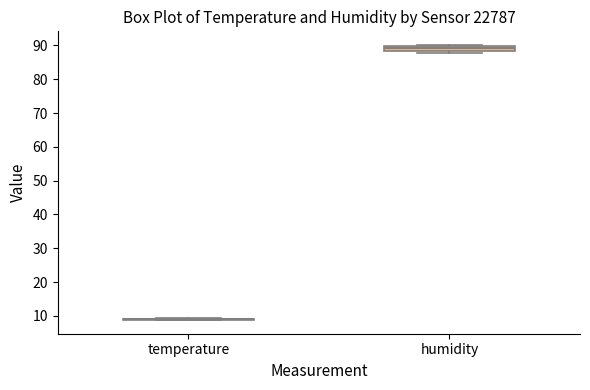

Comparing the boxes themselves (not the whiskers), which one is the tallest?

humidity